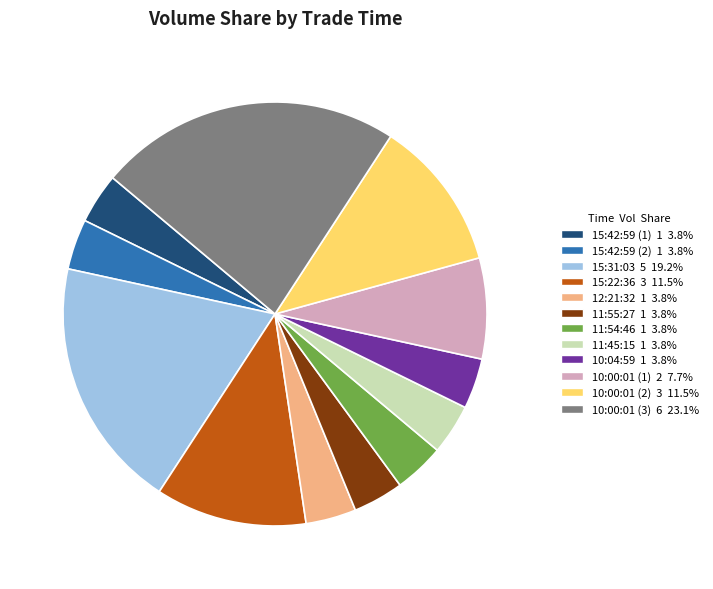

Do 12:21:32 and 15:22:36 together represent more than half of the pie?

No